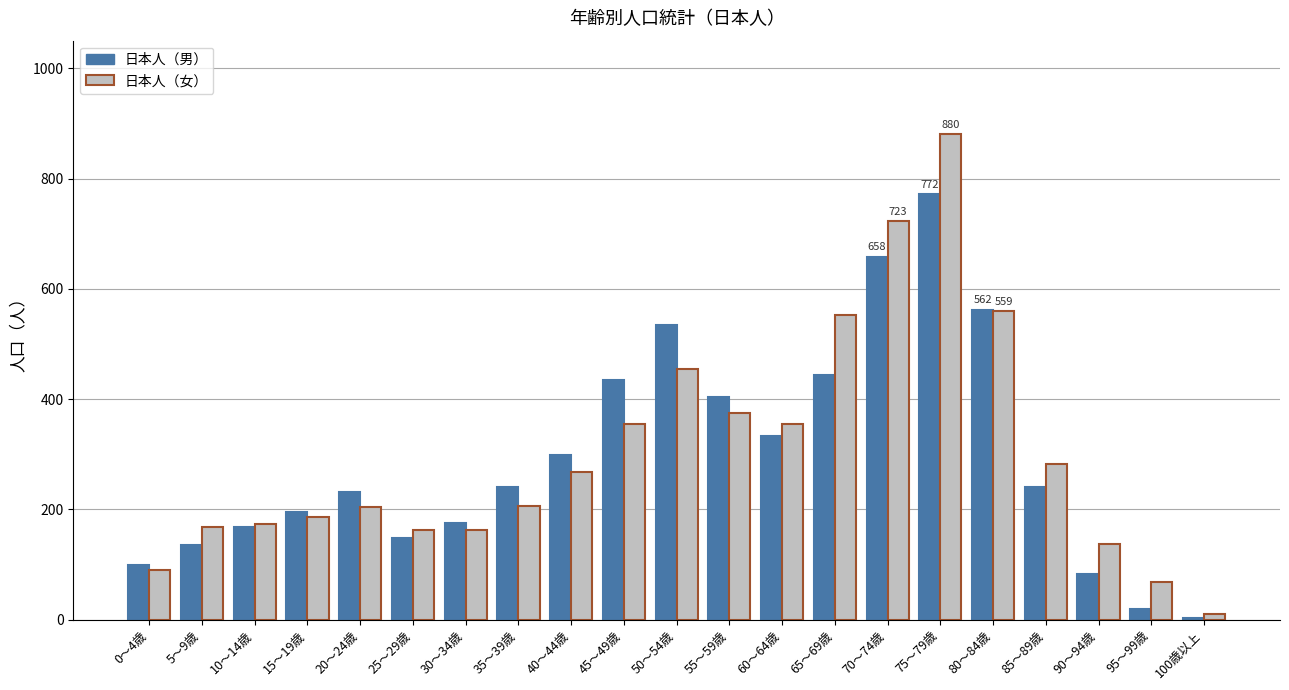

The value of 日本人（男） at 35～39歳 is 241. True or false?

True